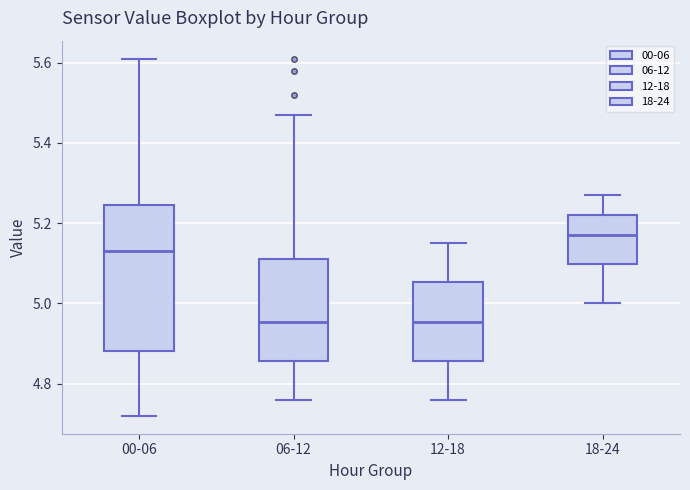

Comparing the boxes themselves (not the whiskers), which one is the tallest?

00-06